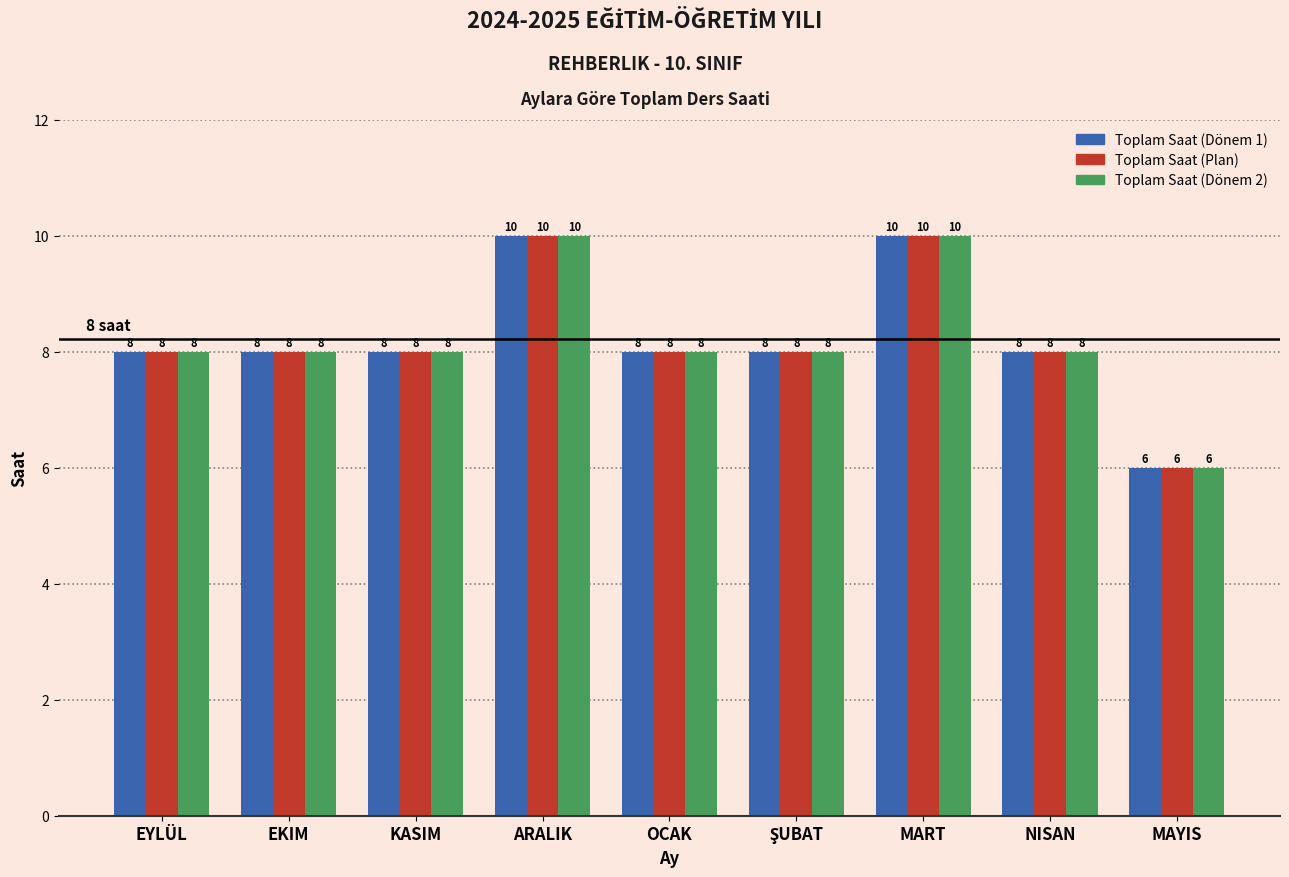

What is the sum of all Toplam Saat (Dönem 2) values?

74